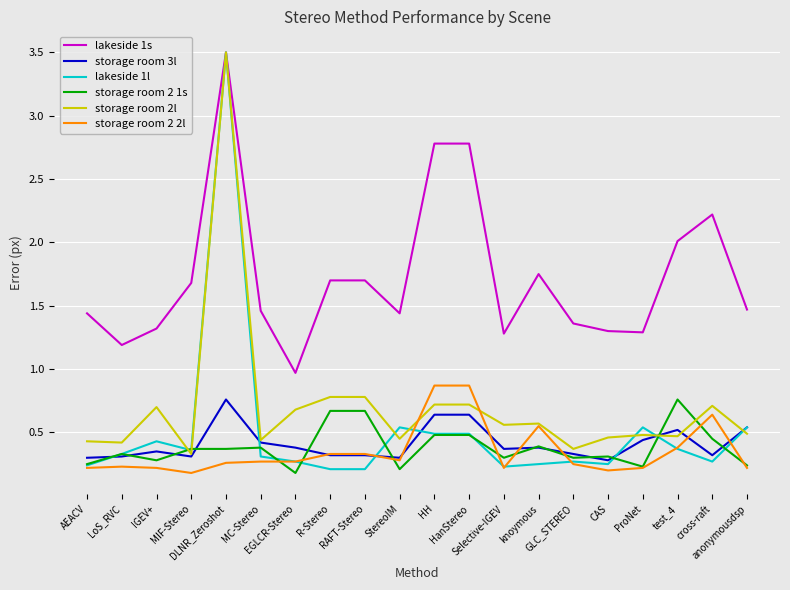

Between DLNR_Zeroshot and cross-raft, which series saw the biggest shift?

lakeside 1l